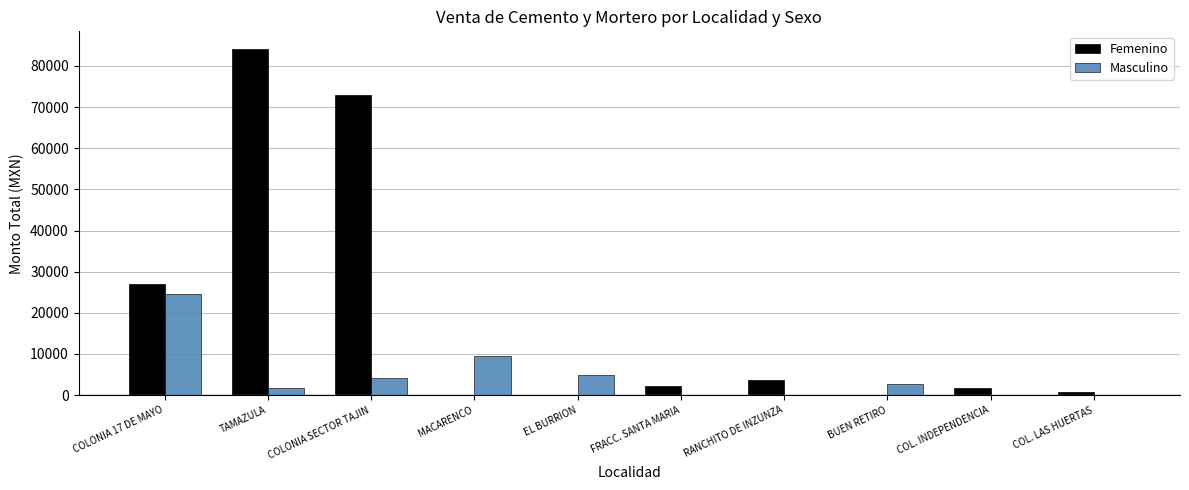

Are the bars horizontal?

No